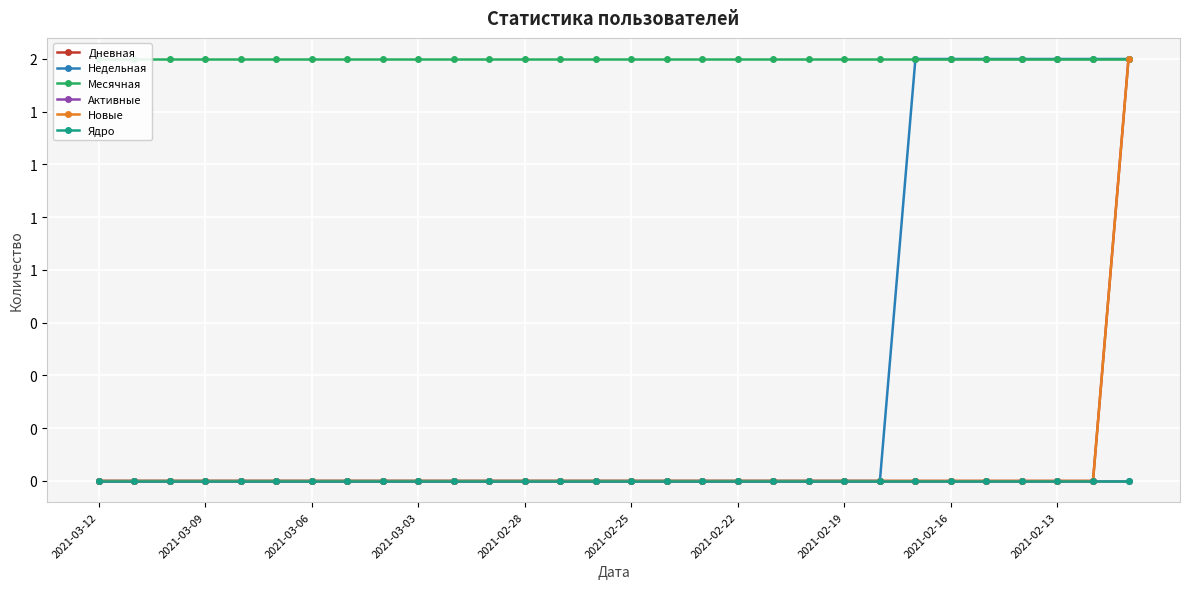

How many lines are shown in the chart?

6